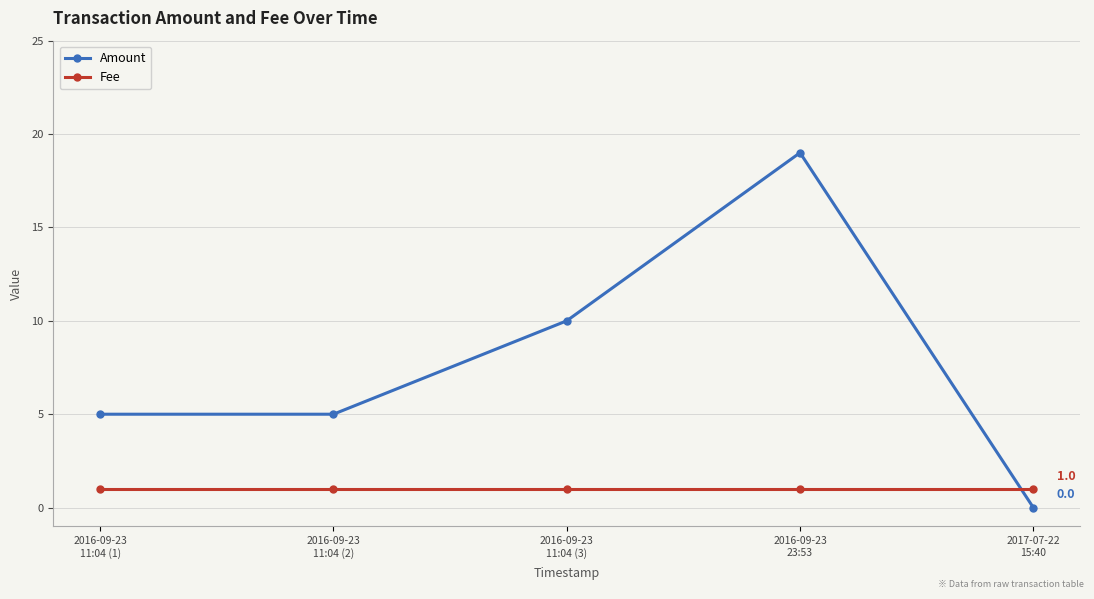

At which category does Amount reach its first local peak?

2016-09-23
23:53